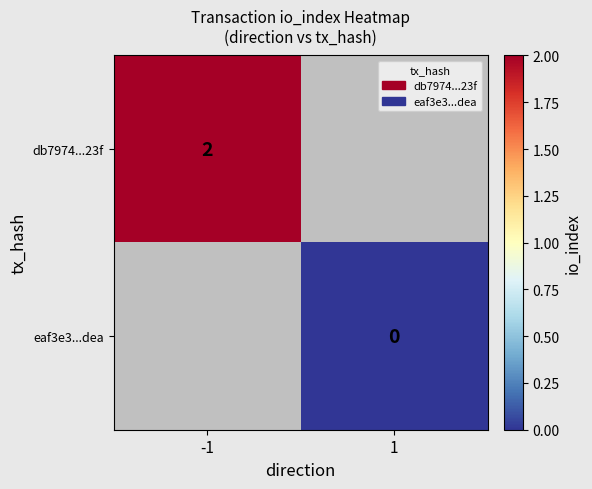

At which category does the chart reach its peak across all series?

-1